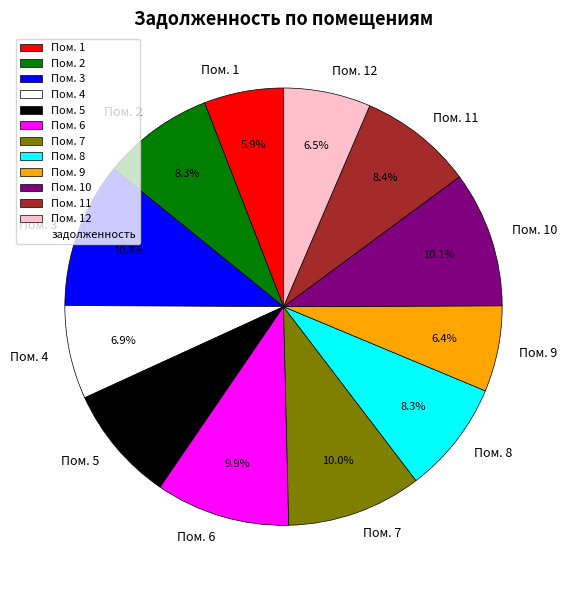

What is the total percentage of Пом. 7 and Пом. 2?

18.3%